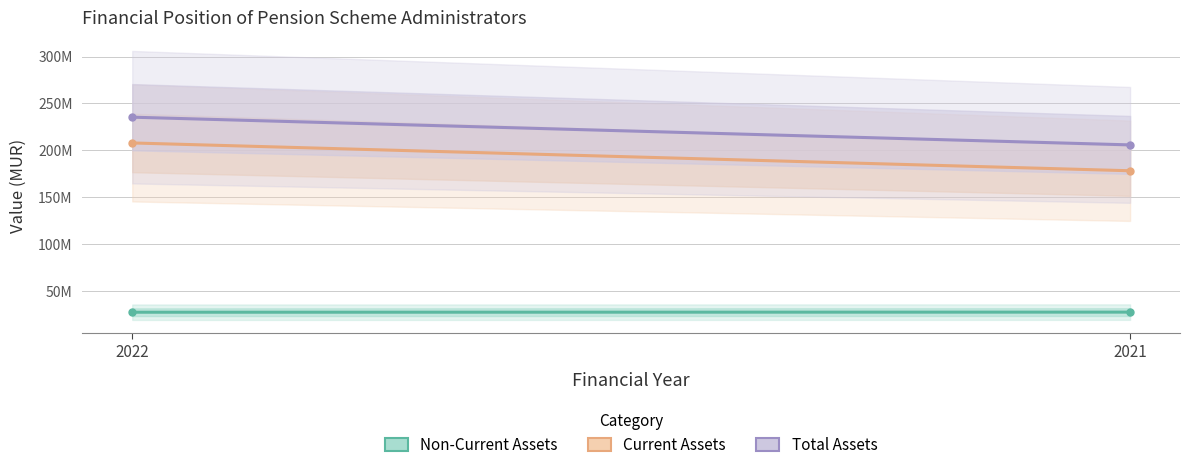

What is the difference between the maximum and minimum values in the Total Assets series?

29545464